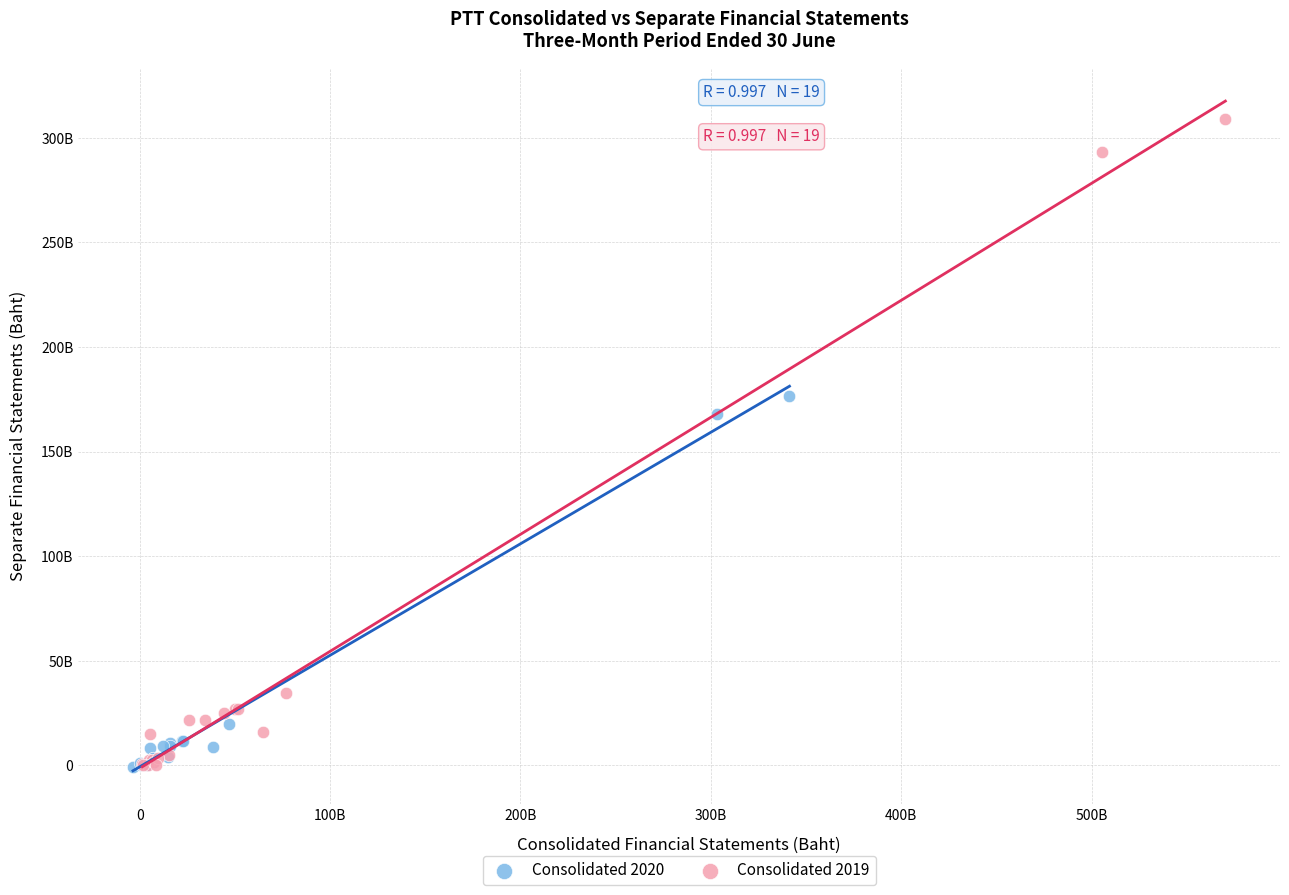

Which series contains the highest Y value?

Consolidated 2019